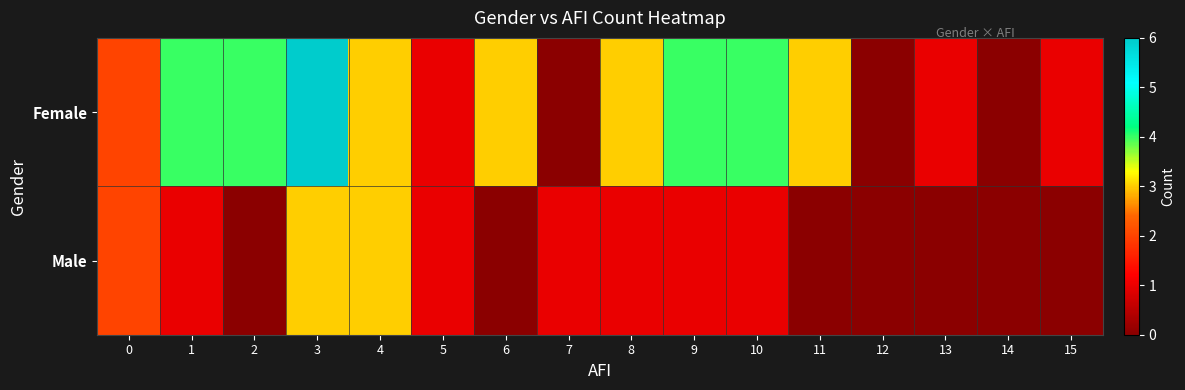

List the series in order of their overall mean, lowest first.

Male, Female